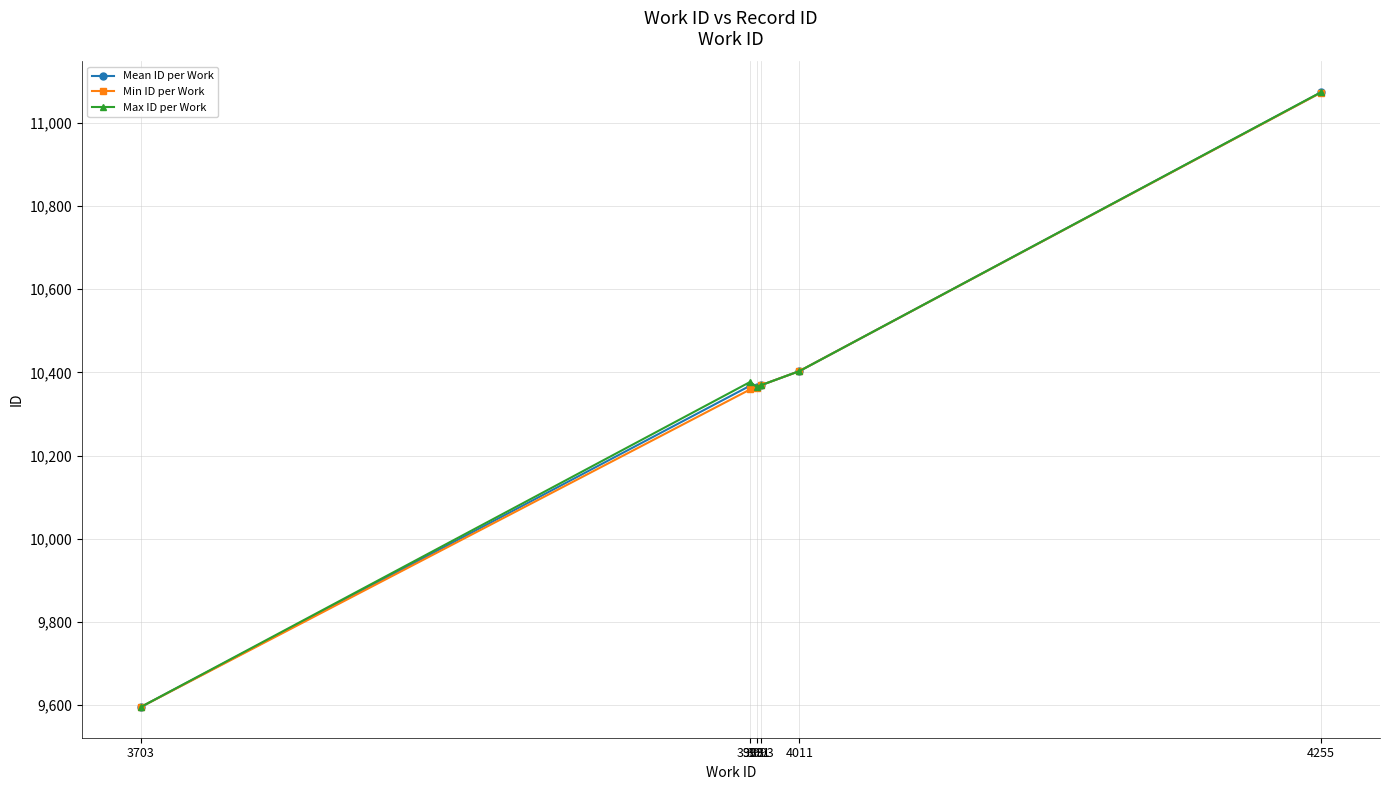

What is the maximum value shown in the chart?

11074.0